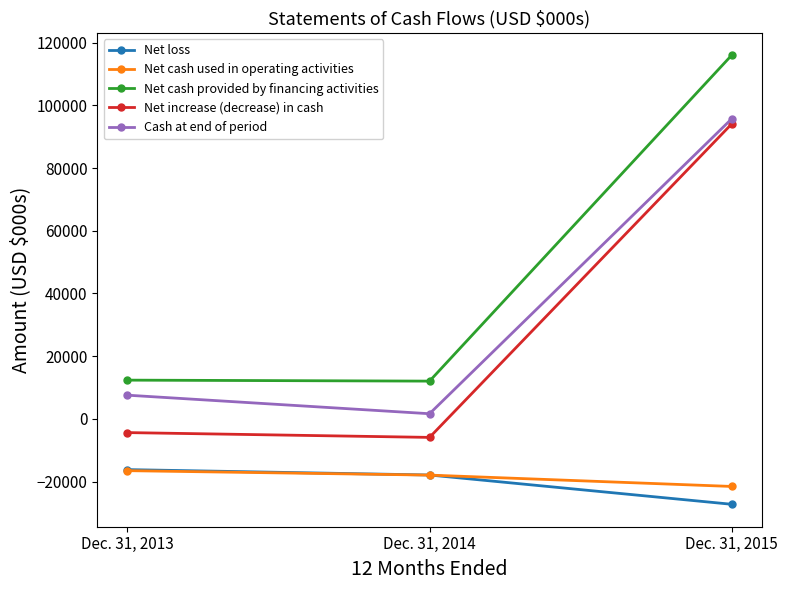

What is the difference between the second highest and minimum values in the Net cash provided by financing activities series?

313